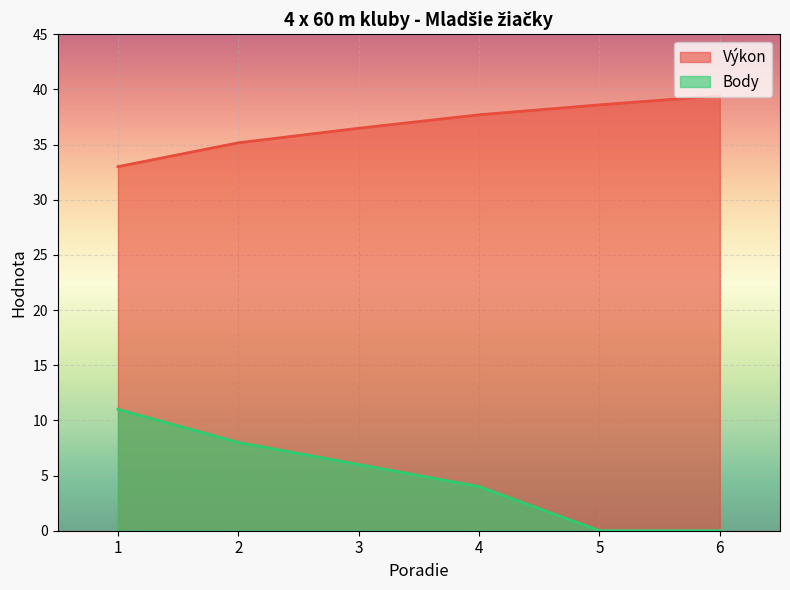

What is the difference between the Výkon values at 6 and 1?

6.4